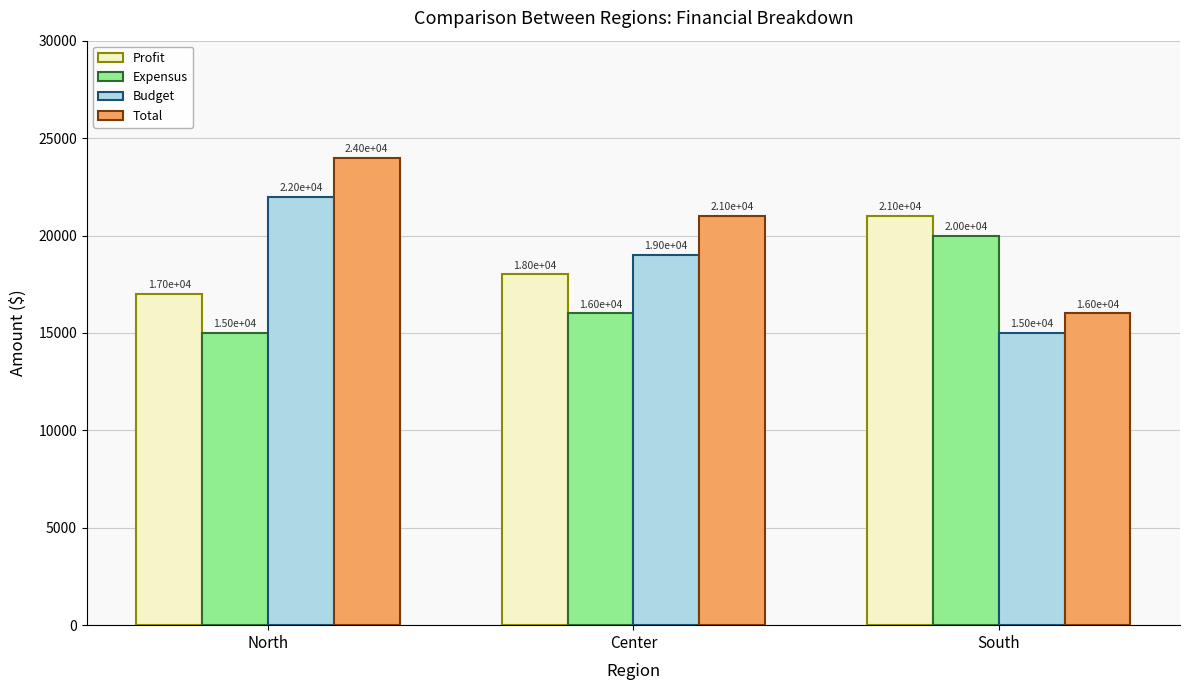

What is the spread (max minus min) of values at North?

9000